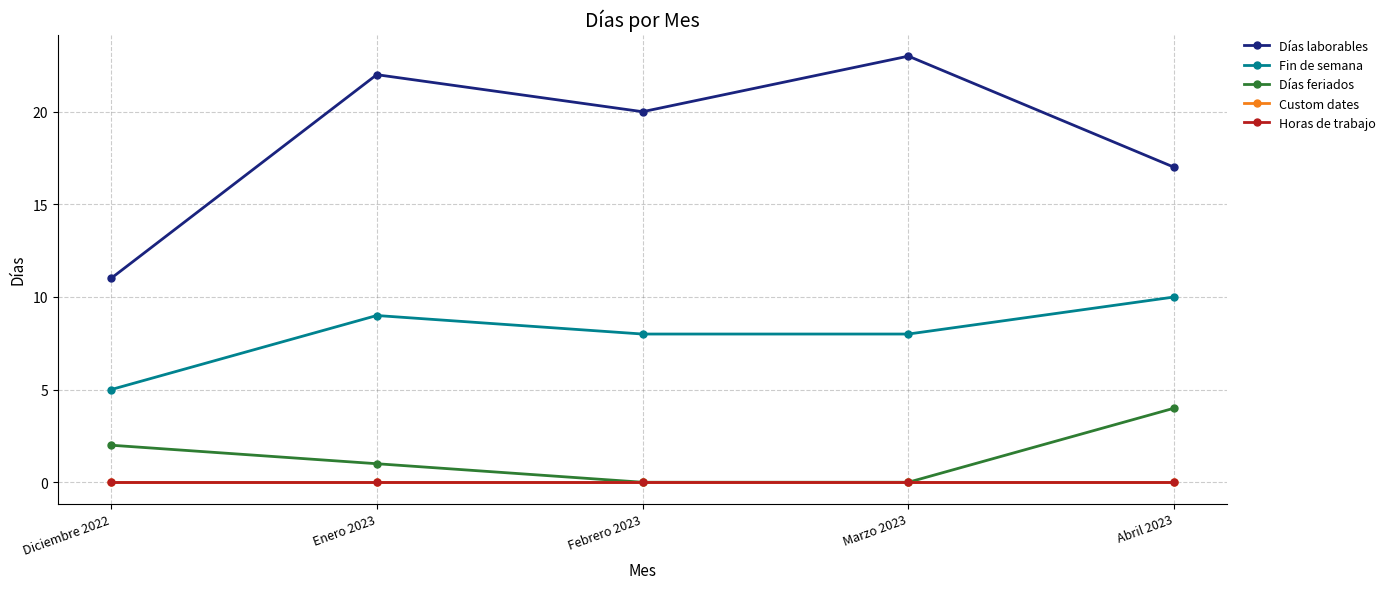

Which series changed the most between Febrero 2023 and Marzo 2023?

Días laborables